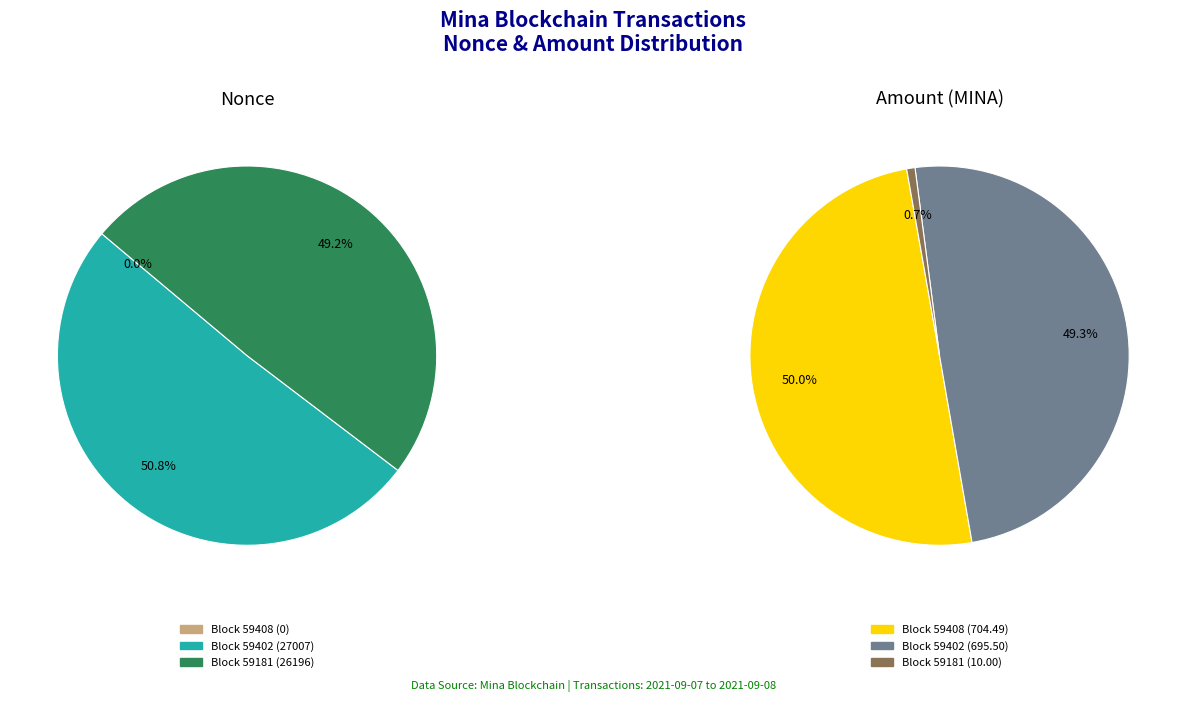

How many slices are in this pie chart?

3